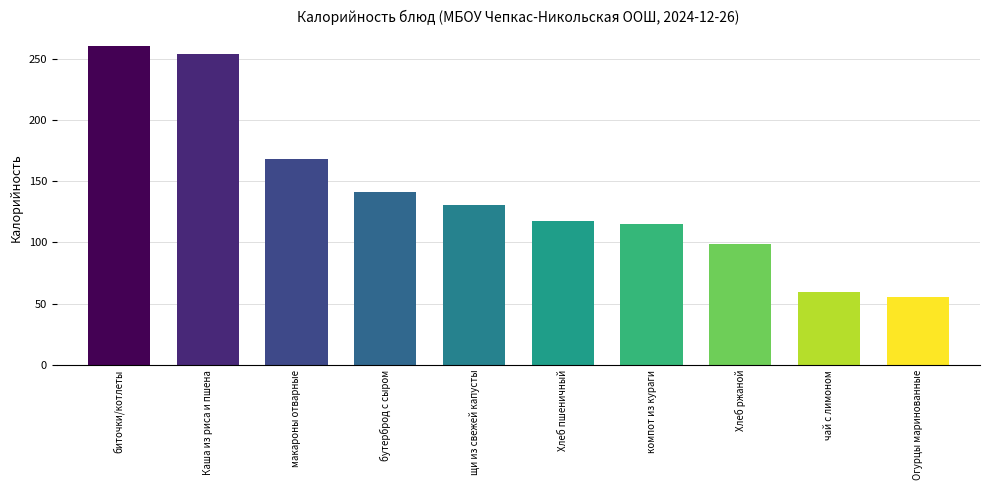

Approximately how many times larger is the value at Хлеб пшеничный compared to макароны отварные?

0.7